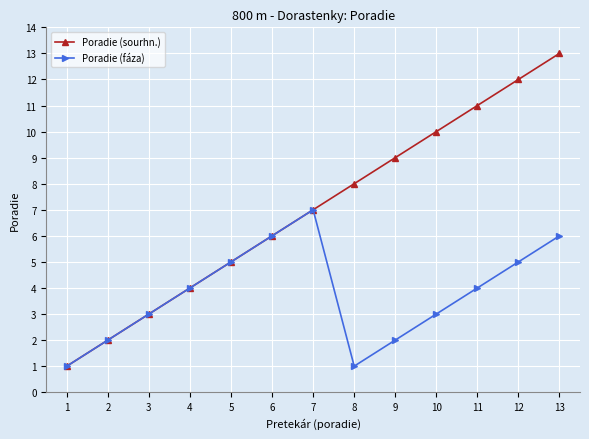

Where is the first local minimum for Poradie (fáza)?

8